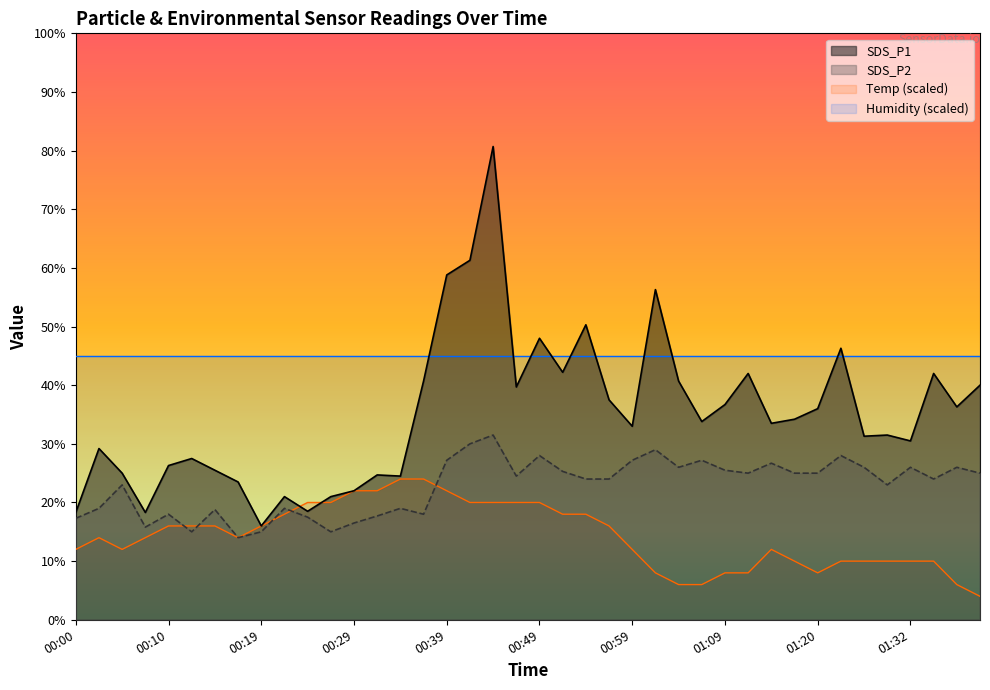

What is the sum of the SDS_P1 values at 00:17 and 00:02?

5.3